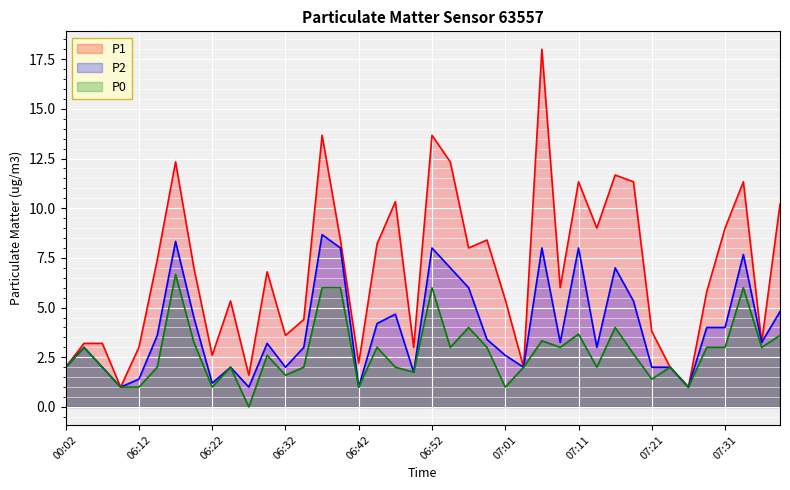

True or false: P2 and P0 intersect in this chart.

False